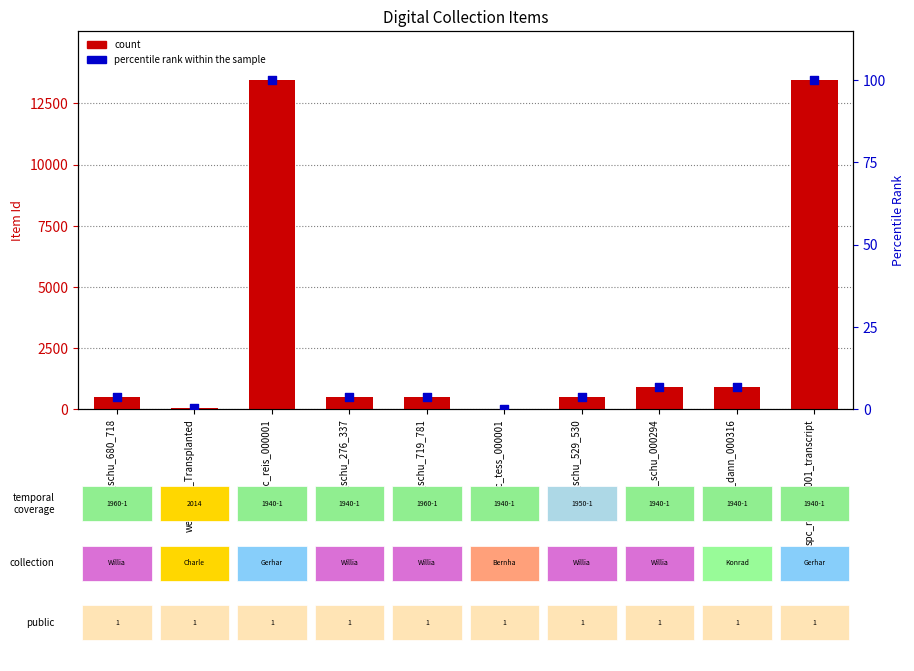

What are all the series names shown in the legend?

count, percentile rank within the sample